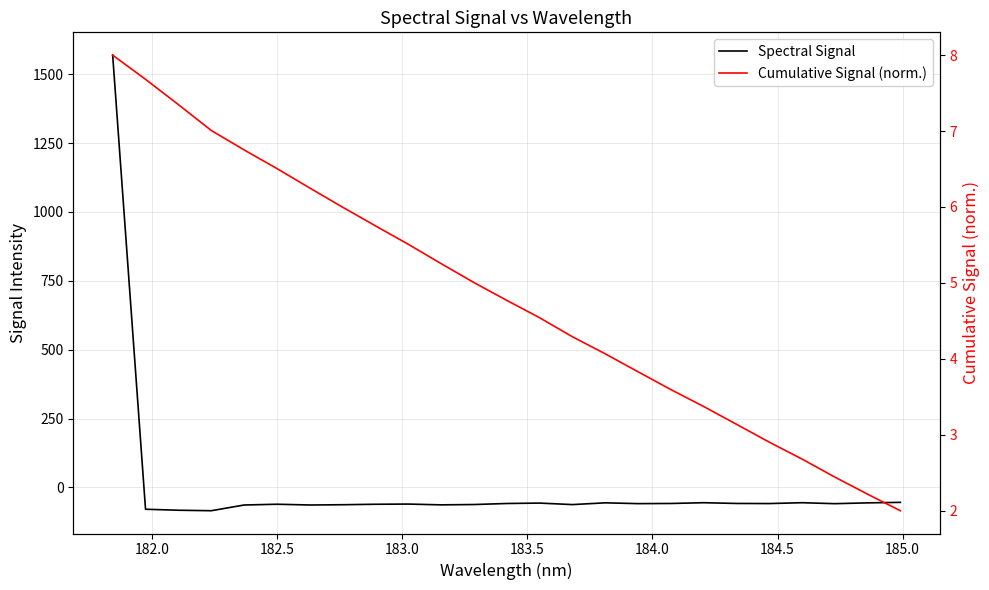

True or false: Cumulative Signal (norm.) has more than 0 interior local peaks.

False